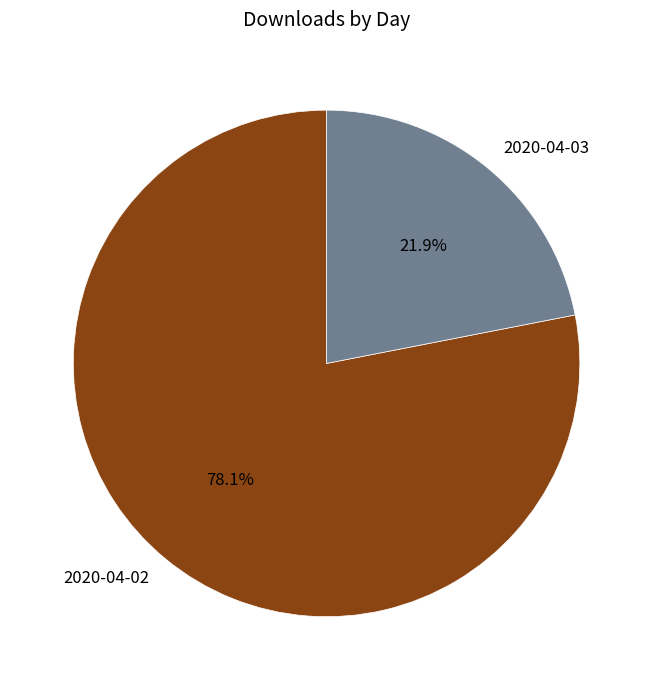

To the nearest percent, what is the average slice percentage?

50%